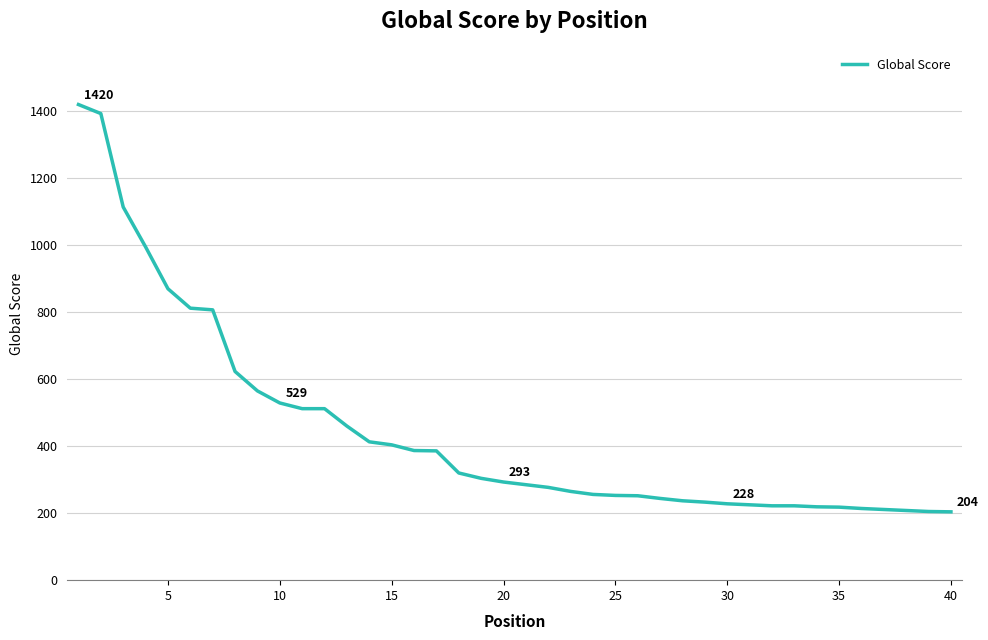

What is the difference between the maximum and minimum values?

1216